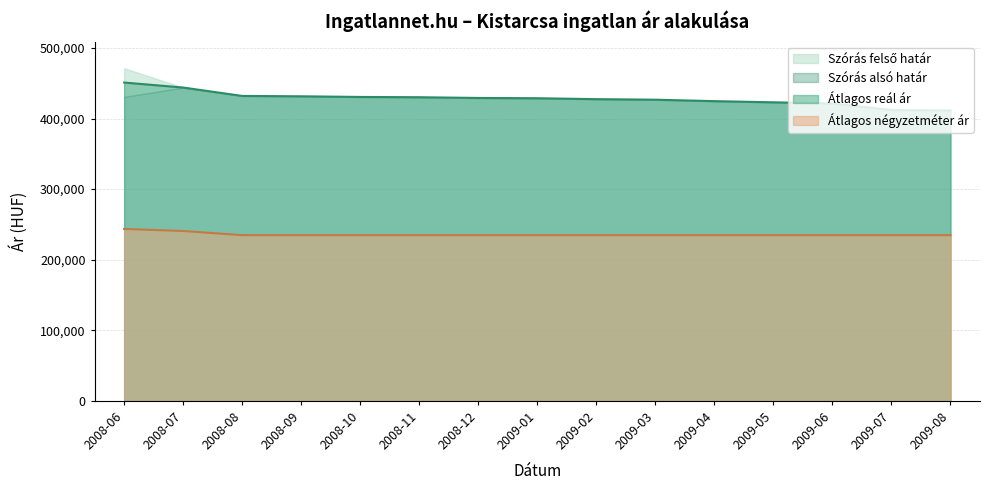

The value of Átlagos reál ár at 2008-08 is 432059. True or false?

True